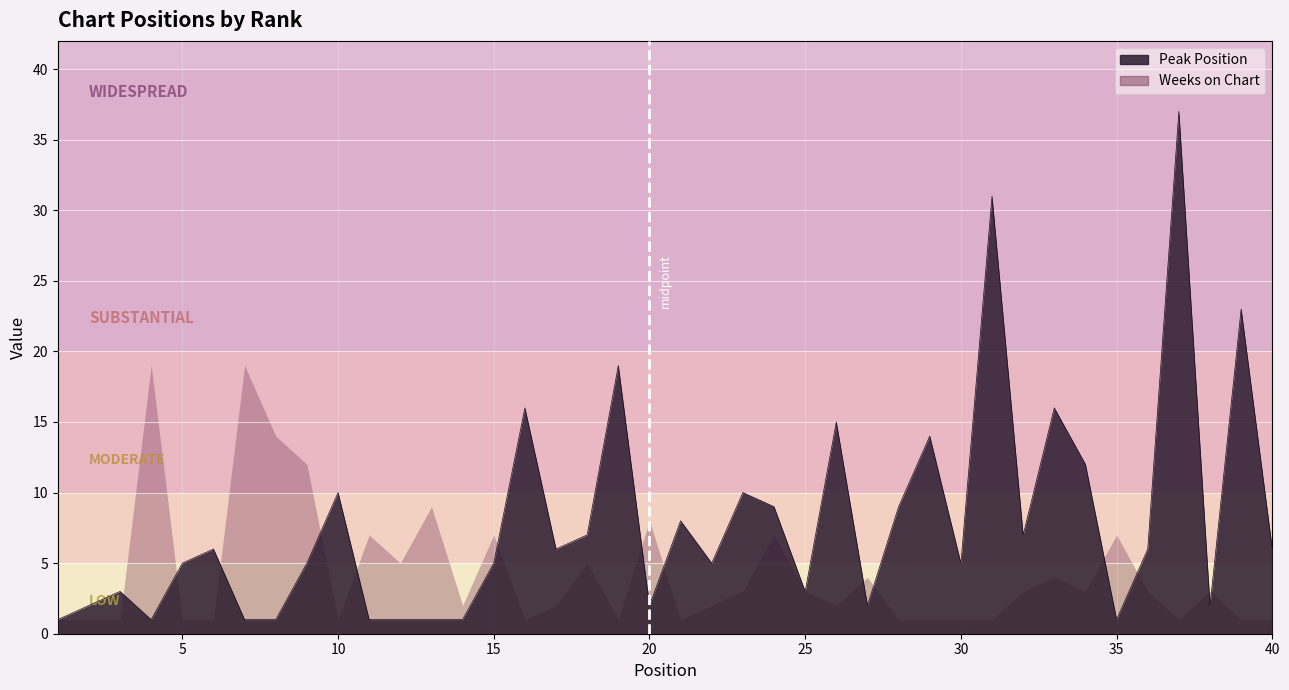

What is the smallest value displayed?

1